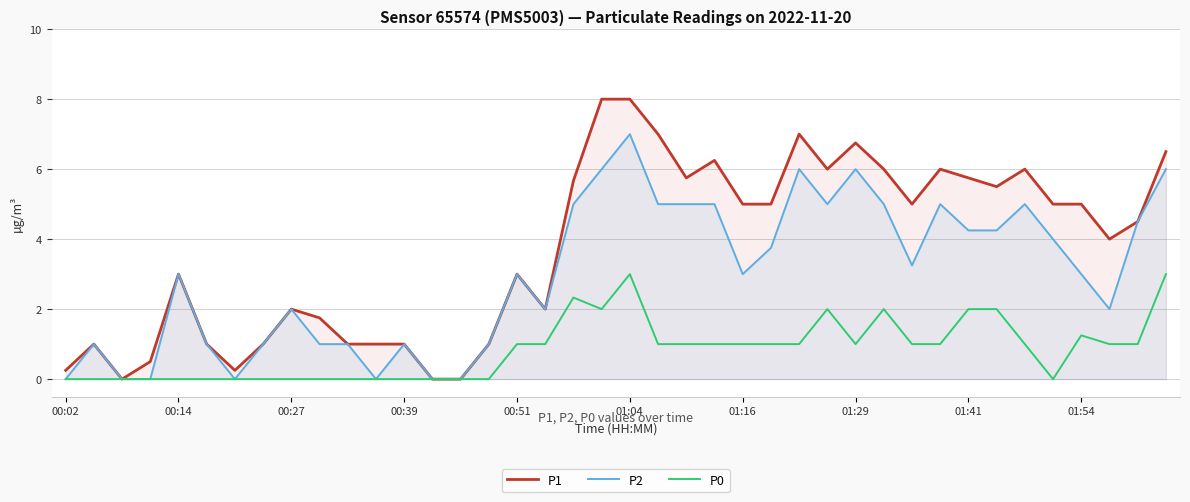

What is the value of the P2 point at the 22nd from the left?

5.0